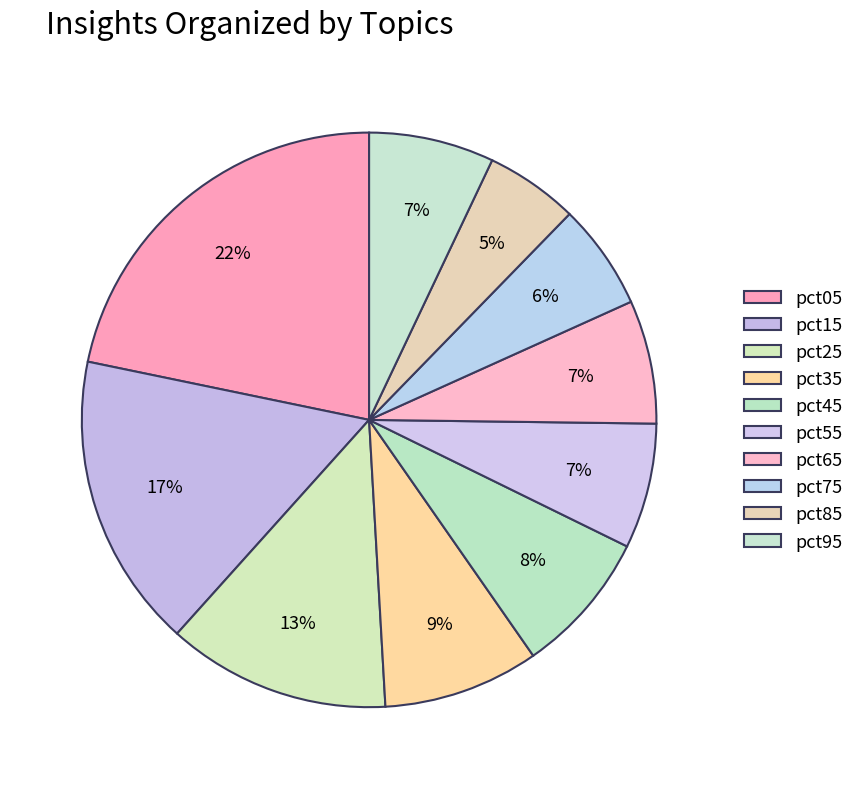

Does pct75 represent more than half of the total?

No